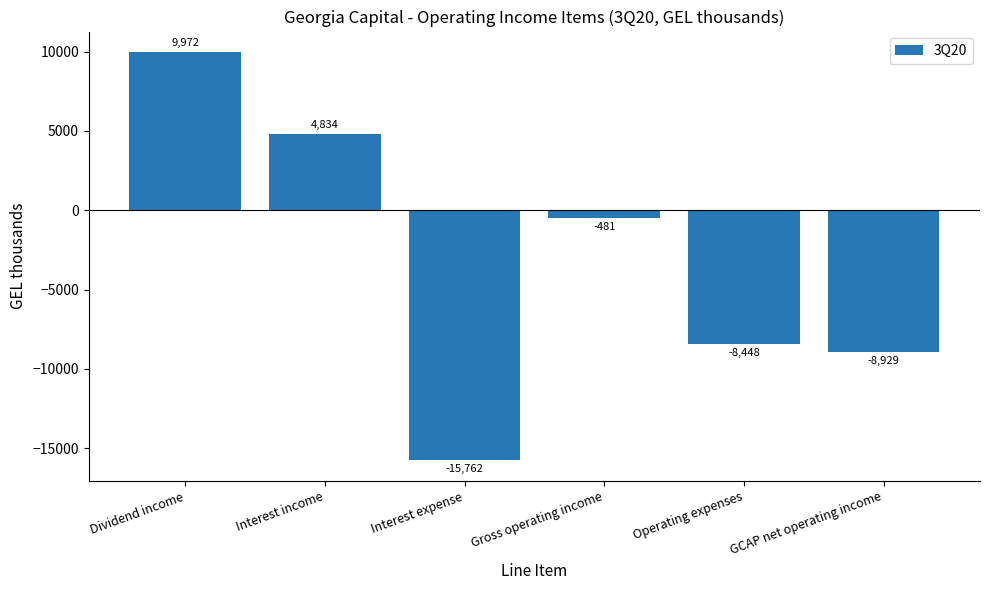

List the labels in order of value, smallest first.

Interest expense, GCAP net operating income, Operating expenses, Gross operating income, Interest income, Dividend income